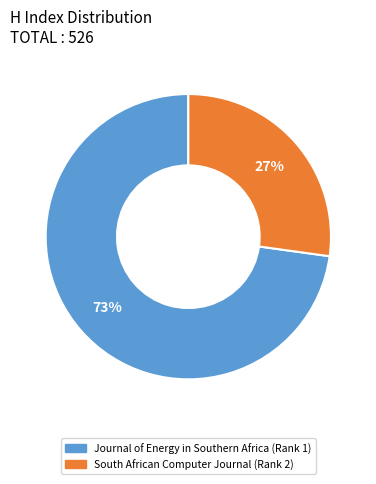

Between South African Computer Journal (Rank 2) and Journal of Energy in Southern Africa (Rank 1), which is larger?

Journal of Energy in Southern Africa (Rank 1)